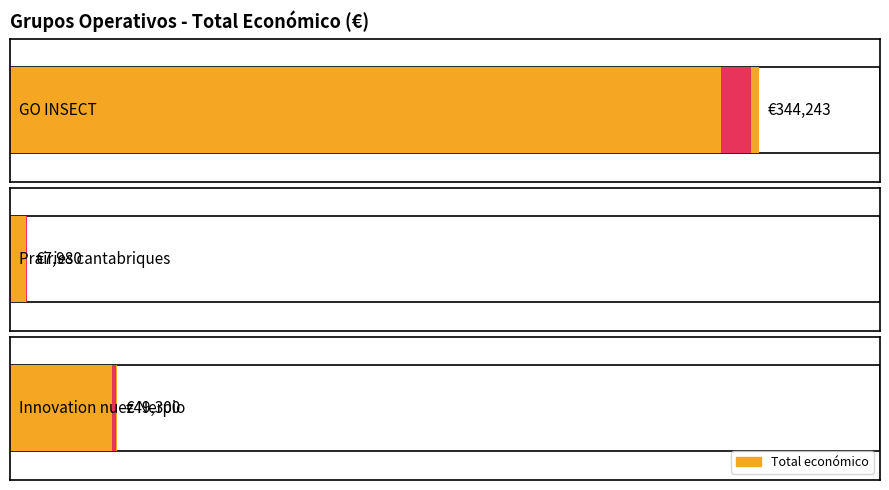

What is the sum of all values?

401523